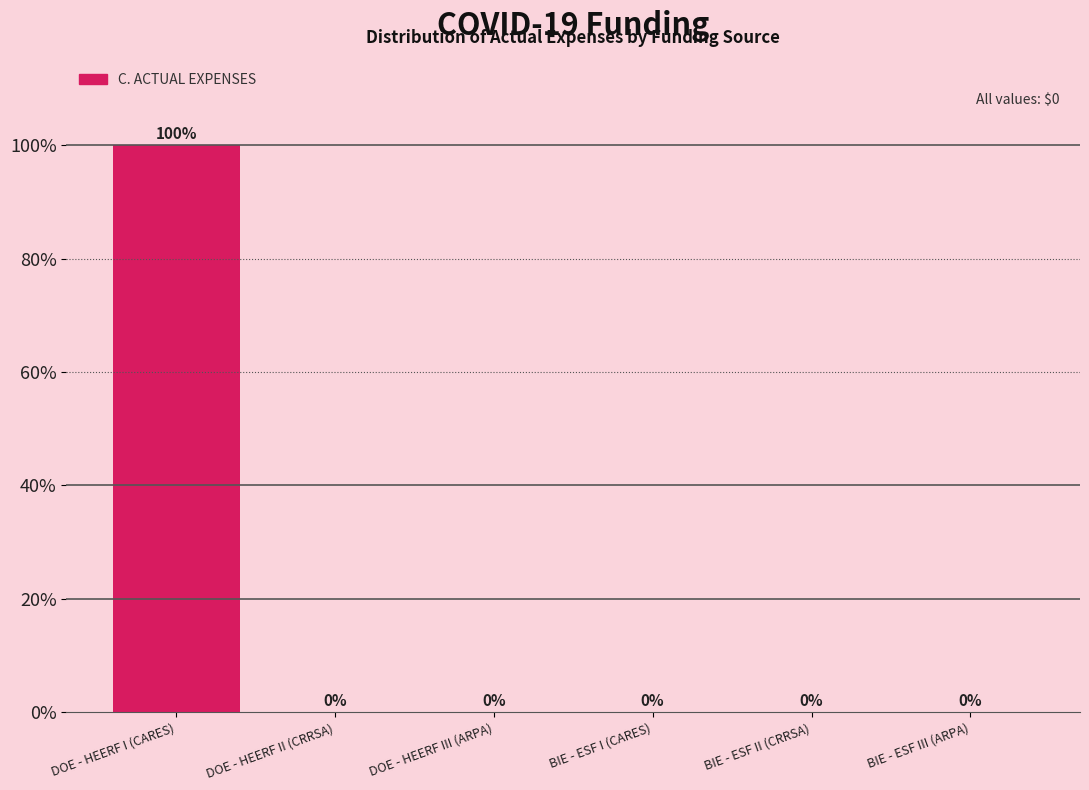

Reading right to left, what are all the values shown in this chart?

BIE - ESF III (ARPA)=0	BIE - ESF II (CRRSA)=0	BIE - ESF I (CARES)=0	DOE - HEERF III (ARPA)=0	DOE - HEERF II (CRRSA)=0	DOE - HEERF I (CARES)=100